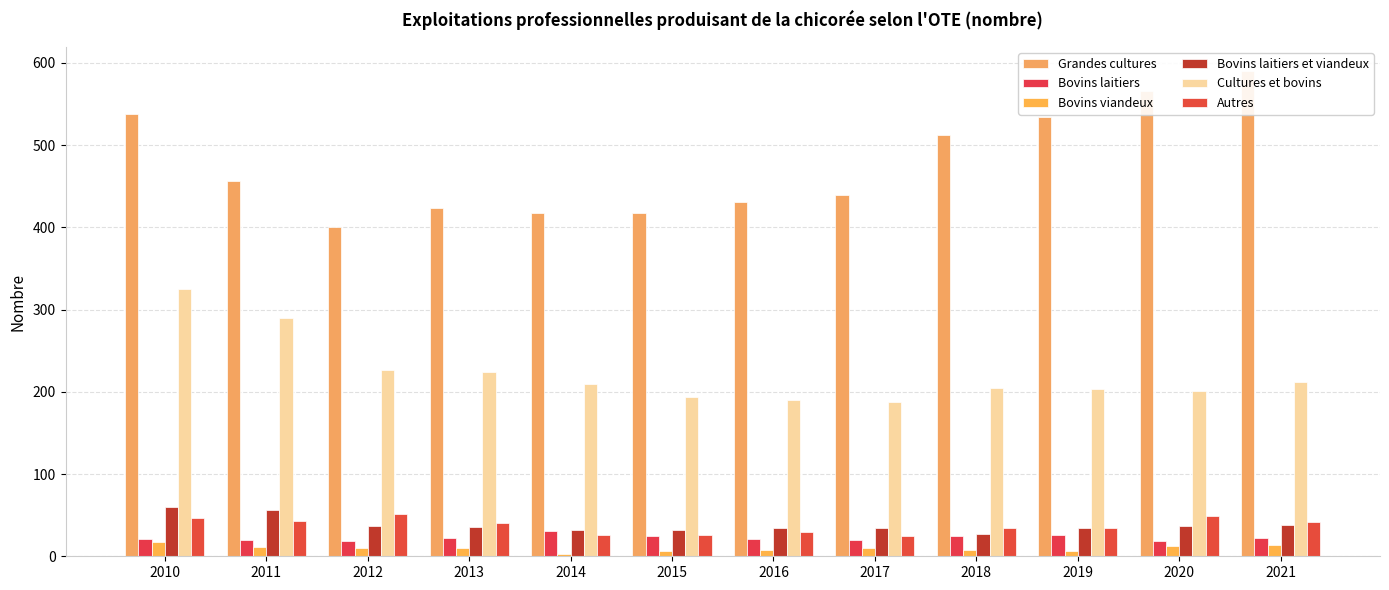

What is the sum of all Cultures et bovins values?

2669